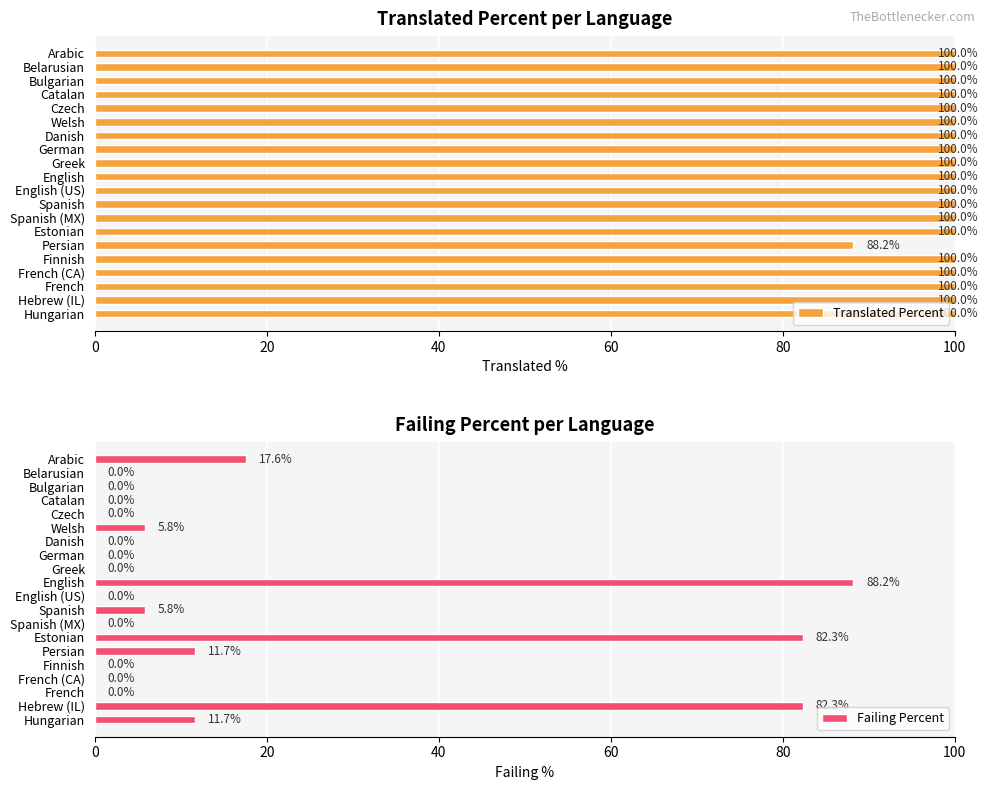

Which category has the lowest value in the Translated Percent series?

Persian